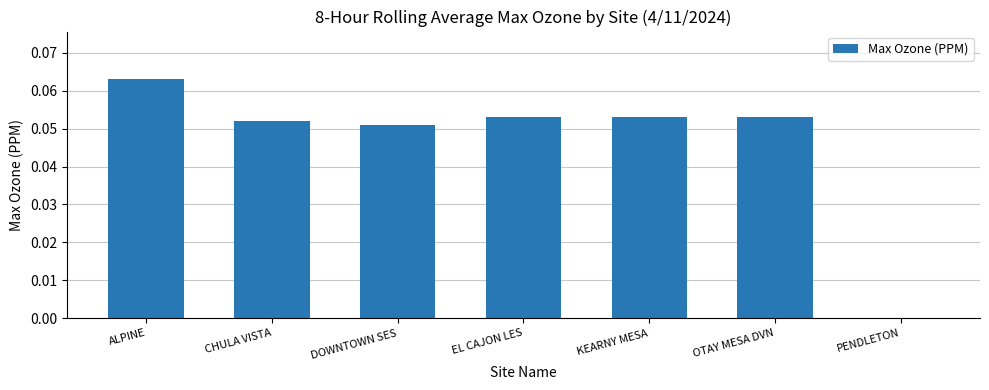

Count the number of values greater than 0.

6